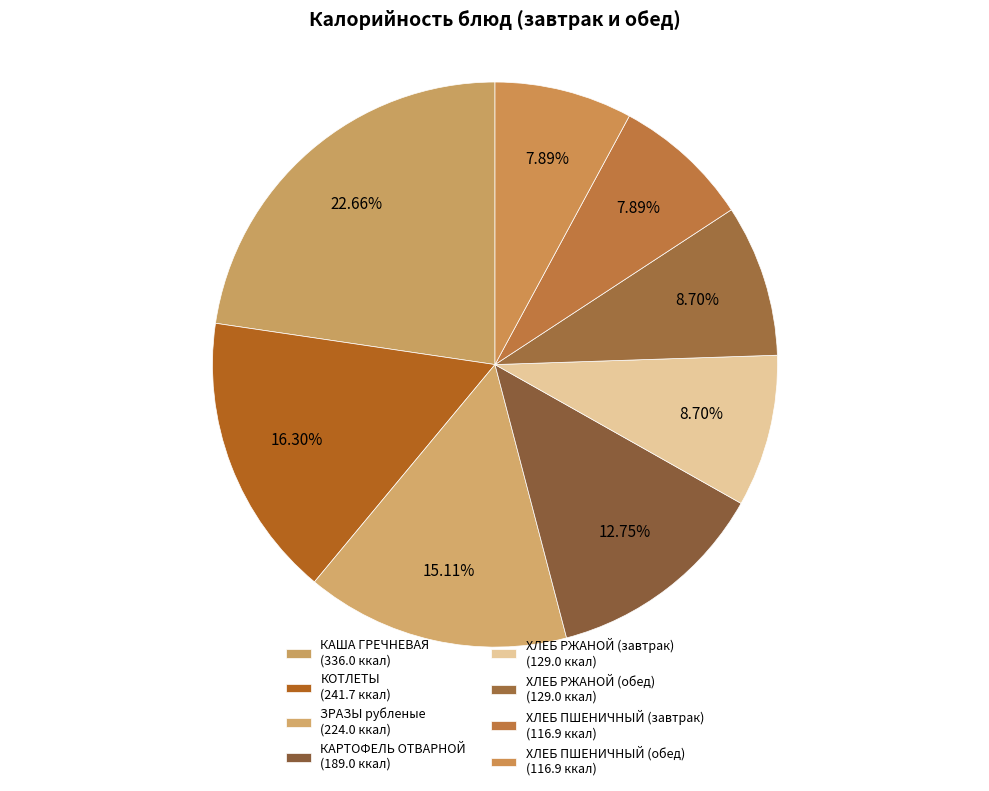

How many slices are in this pie chart?

8